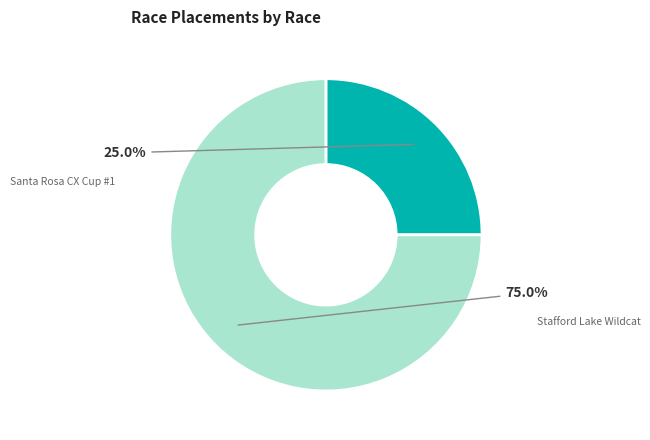

What is the majority slice?

Stafford Lake Wildcat